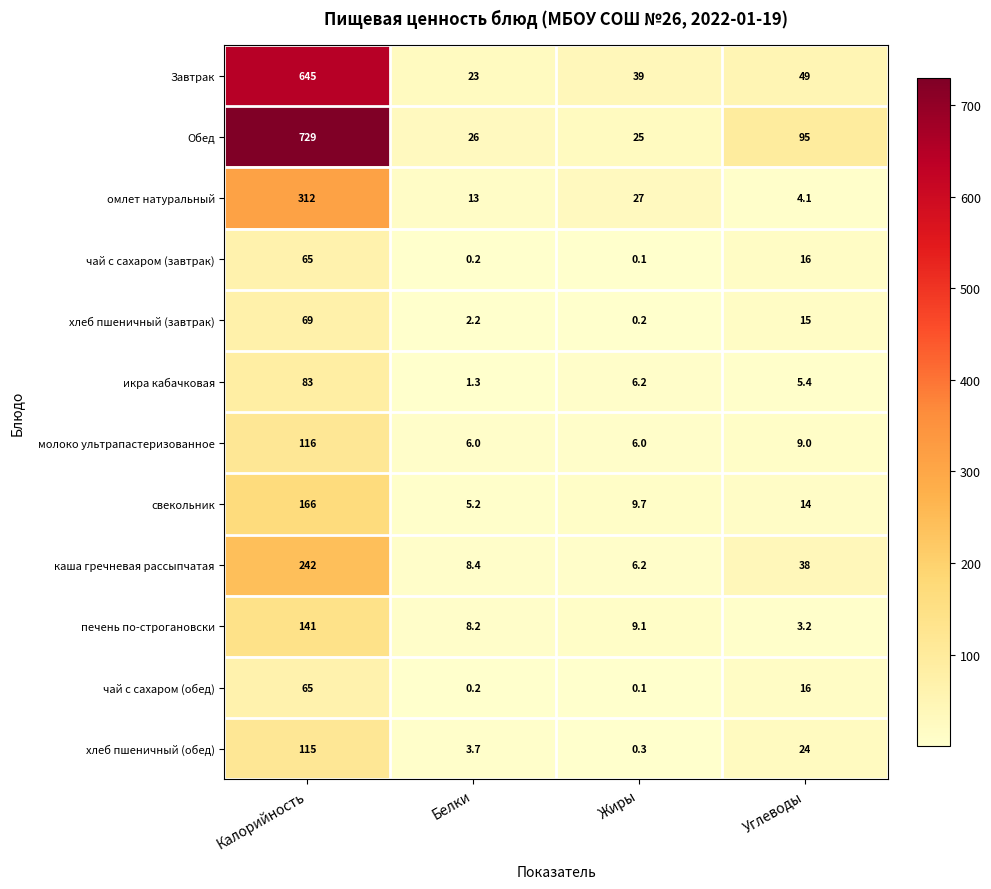

Which series has the largest range (max minus min)?

Обед